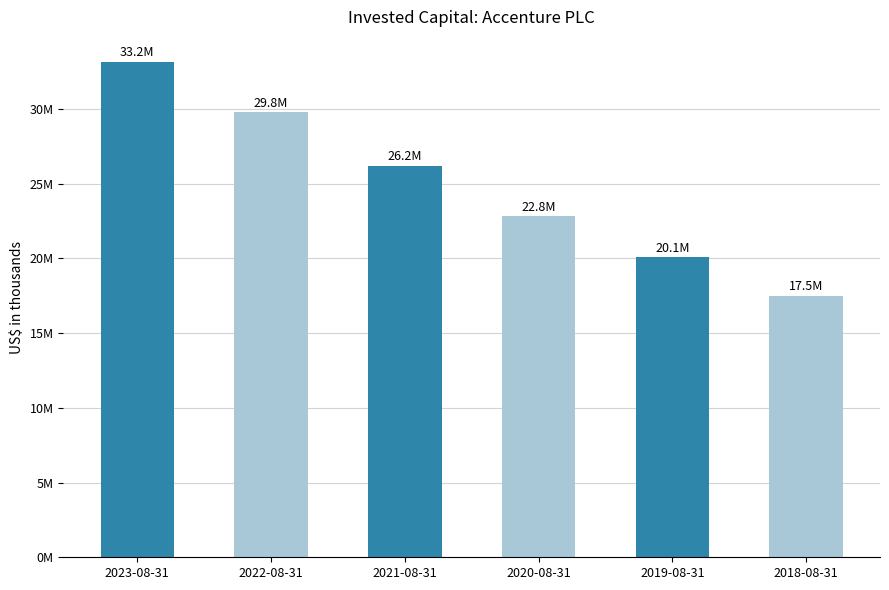

What is the difference between the values at 2020-08-31 and 2018-08-31?

5328018